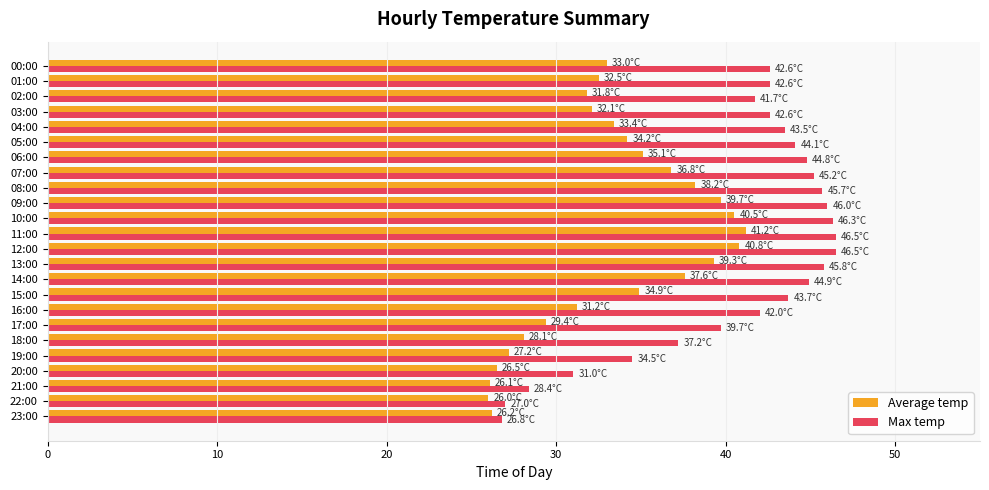

What is the greatest value displayed?

46.5